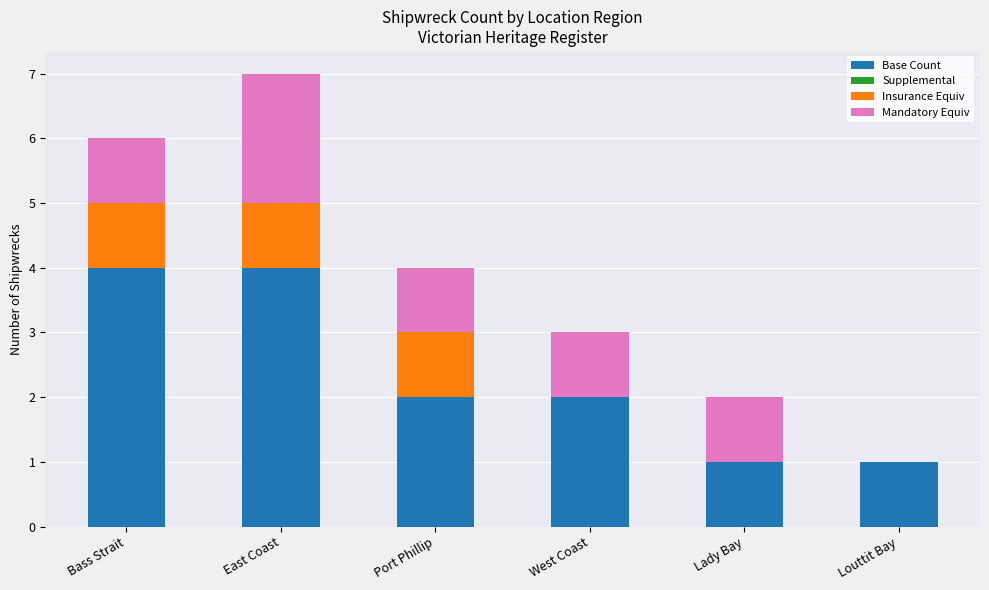

What is the maximum value for Base Count?

4